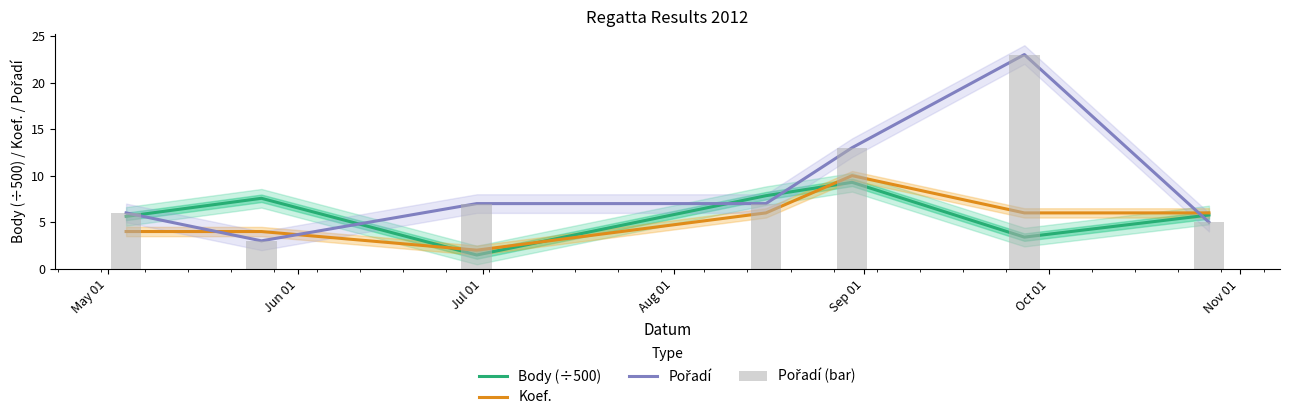

List the series in order of their peak value, highest first.

Pořadí, Koef., Body (÷500)